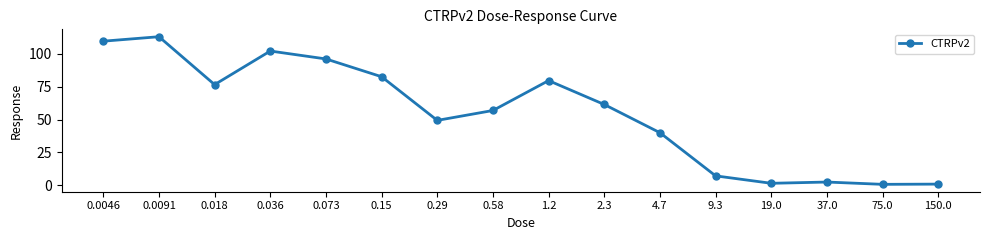

Where is the data nearest to the value 56?

0.58